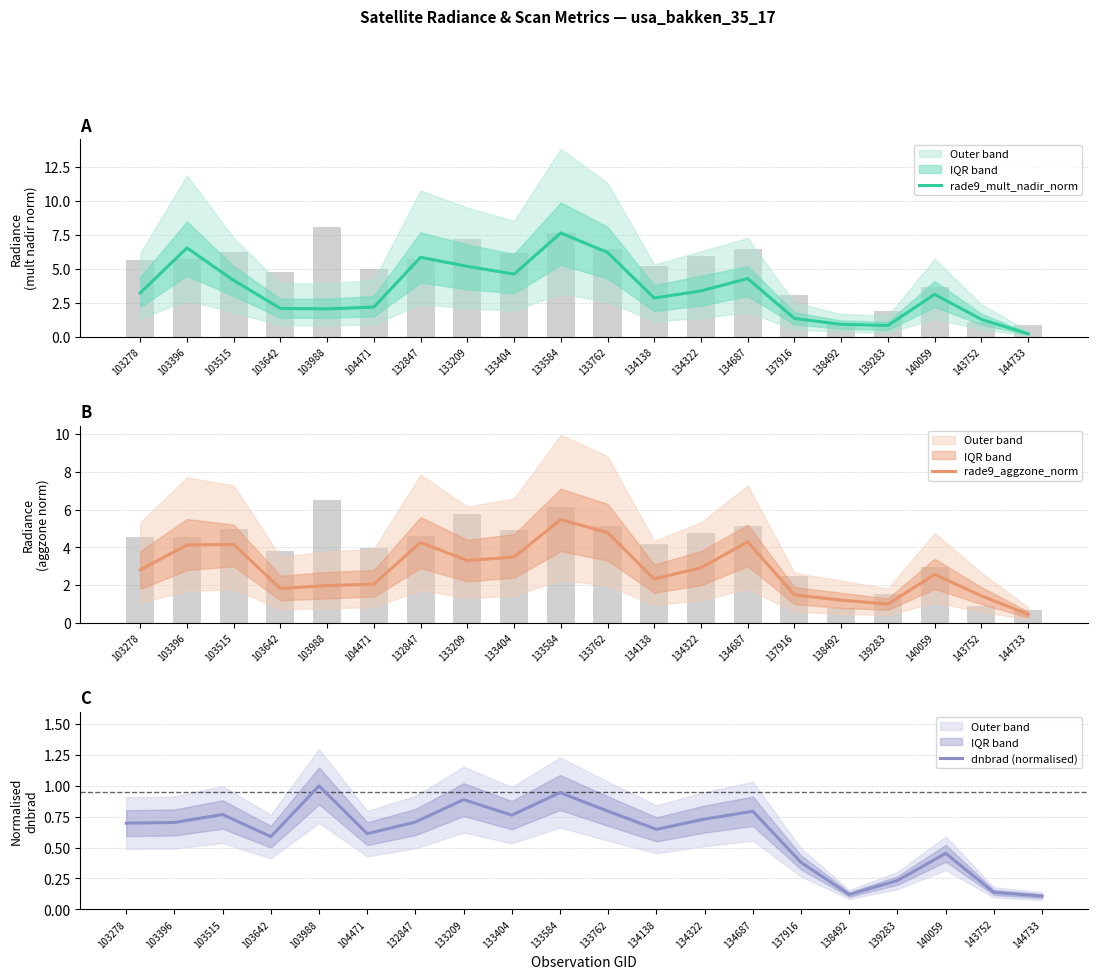

Between 134322 and 139283, which is larger?

134322